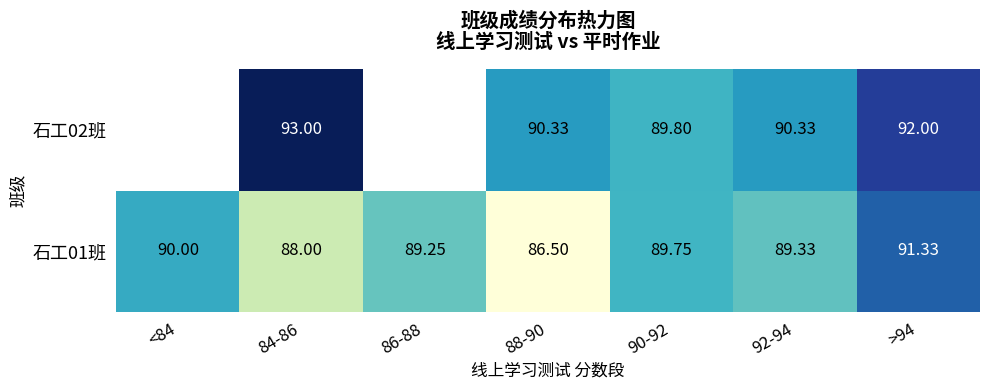

The value of 石工02班 at >94 is 125.9. True or false?

False